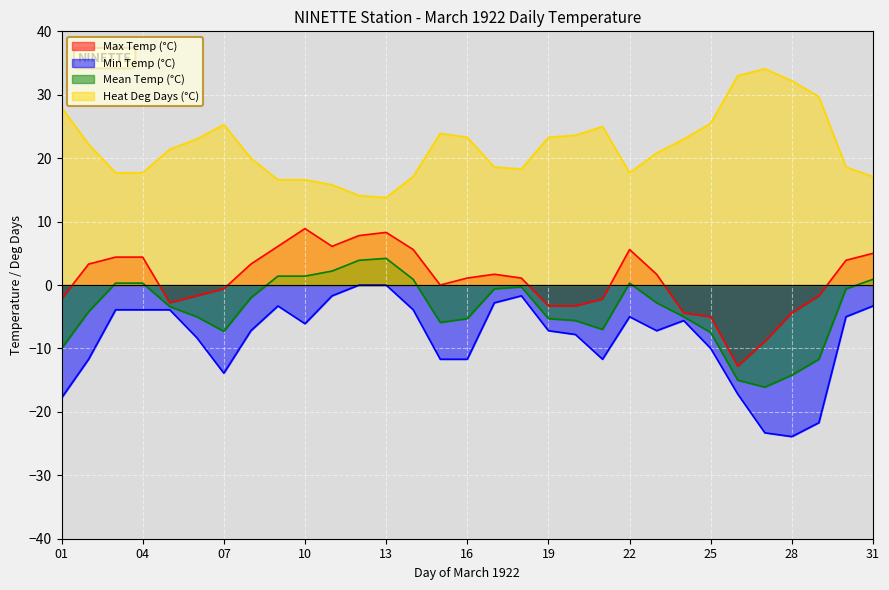

Between 23 and 26, which series saw the biggest shift?

Max Temp (°C)